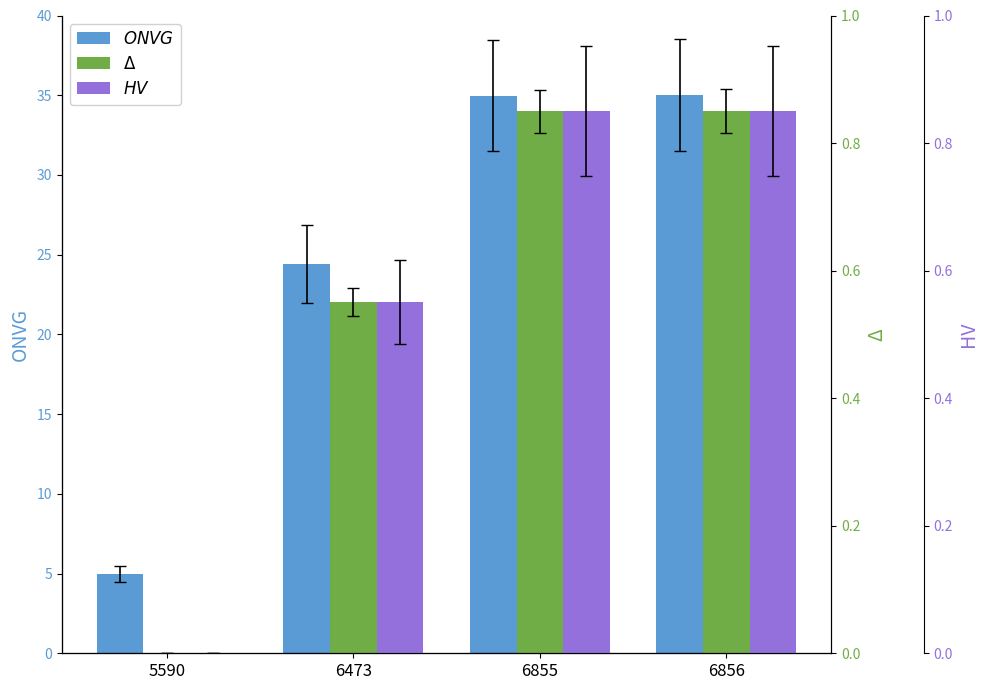

Is it true that Δ equals 0.8 at 6855?

True